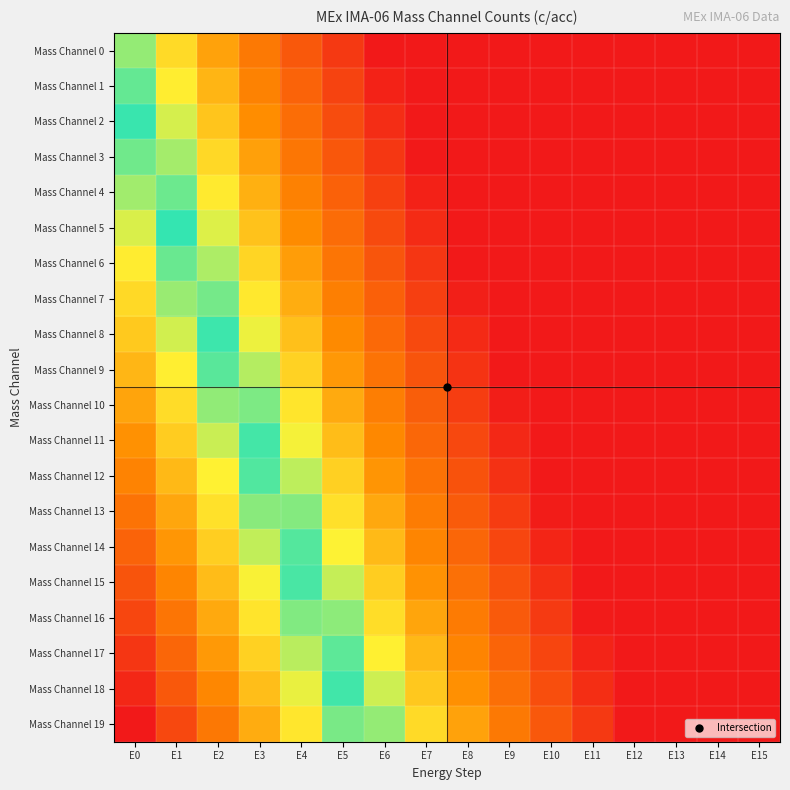

What is the total value across all series at E7?

-13.0